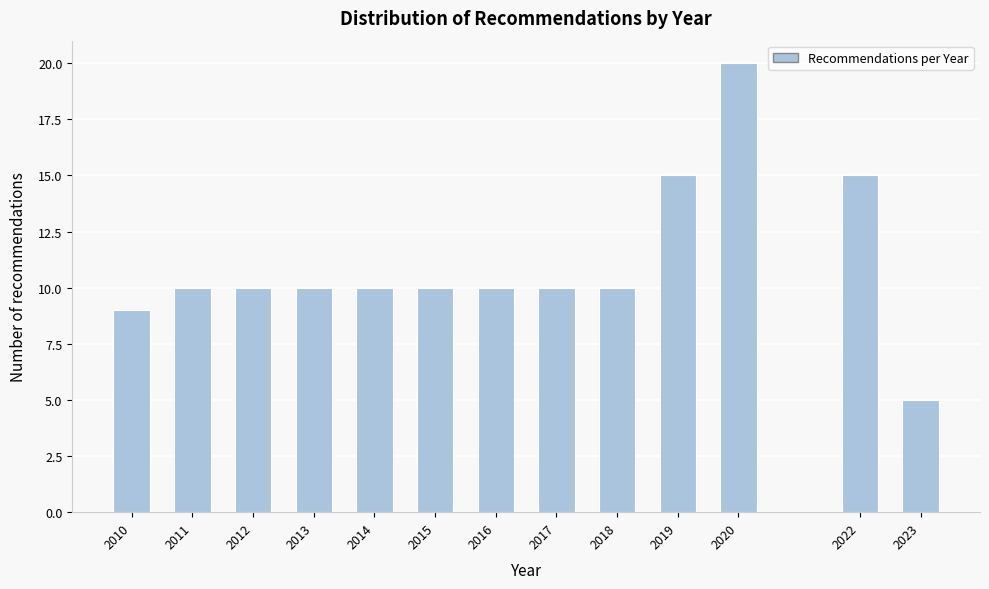

Reading left to right, transcribe all the data shown in this chart.

9	10	10	10	10	10	10	10	10	15	20	15	5